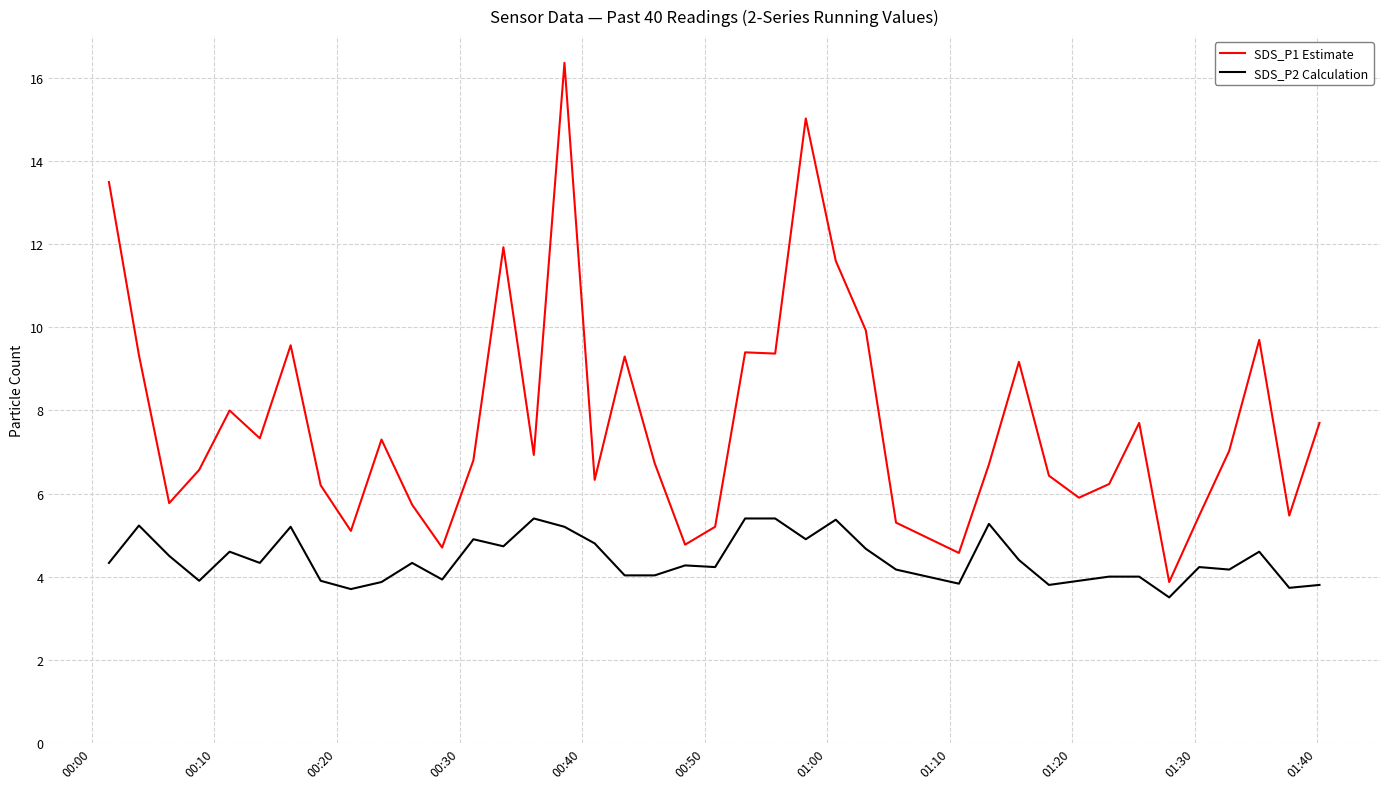

What is the highest value of the SDS_P2 Calculation series?

5.4